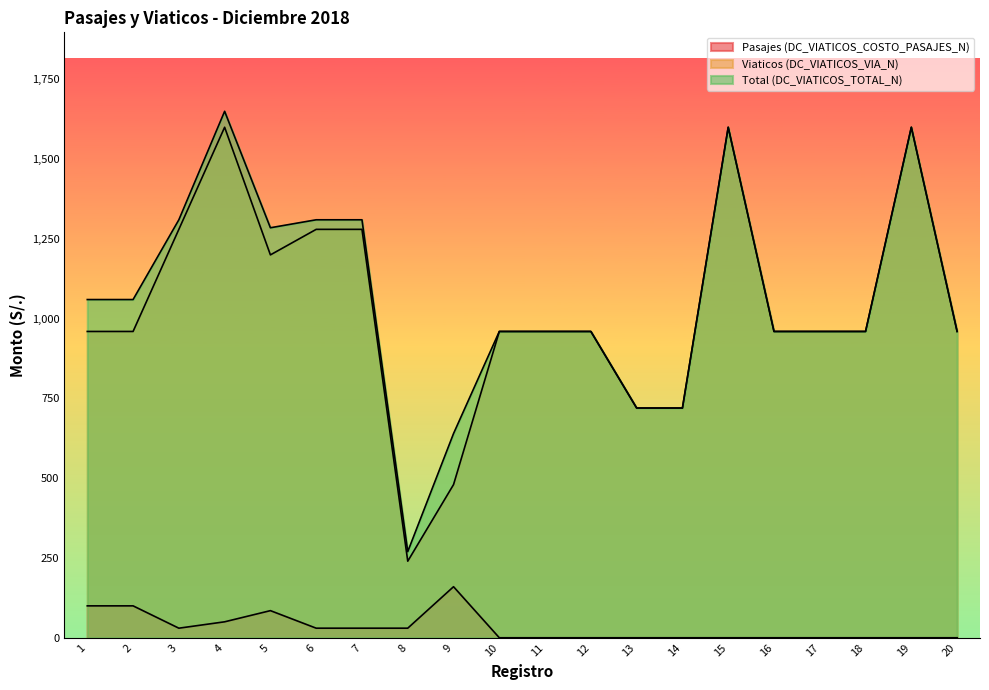

Rank the series by their maximum value, from highest to lowest.

Total (DC_VIATICOS_TOTAL_N), Viaticos (DC_VIATICOS_VIA_N), Pasajes (DC_VIATICOS_COSTO_PASAJES_N)